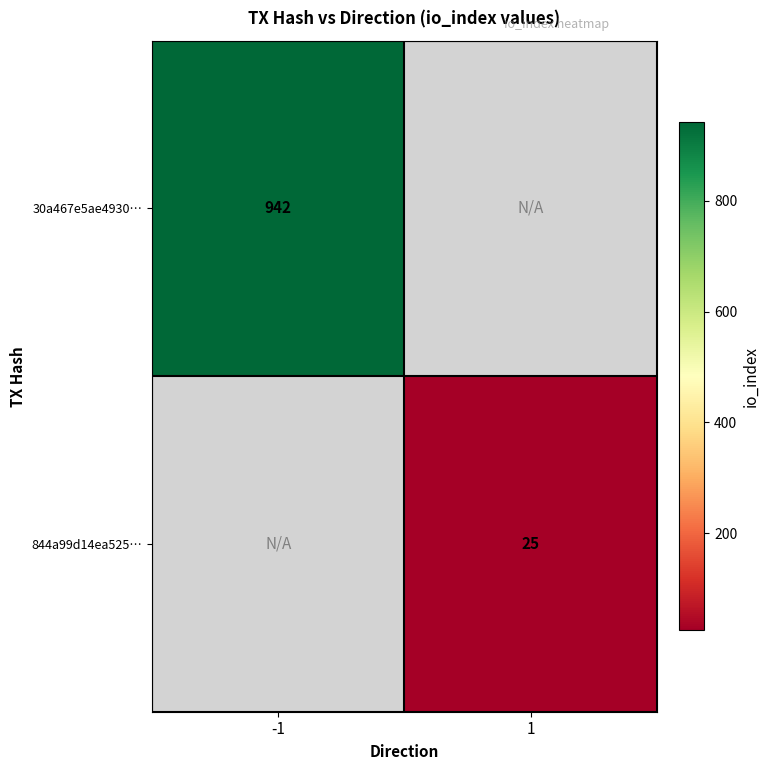

Is it true that 30a467e5ae4930… equals 1559 at -1?

False